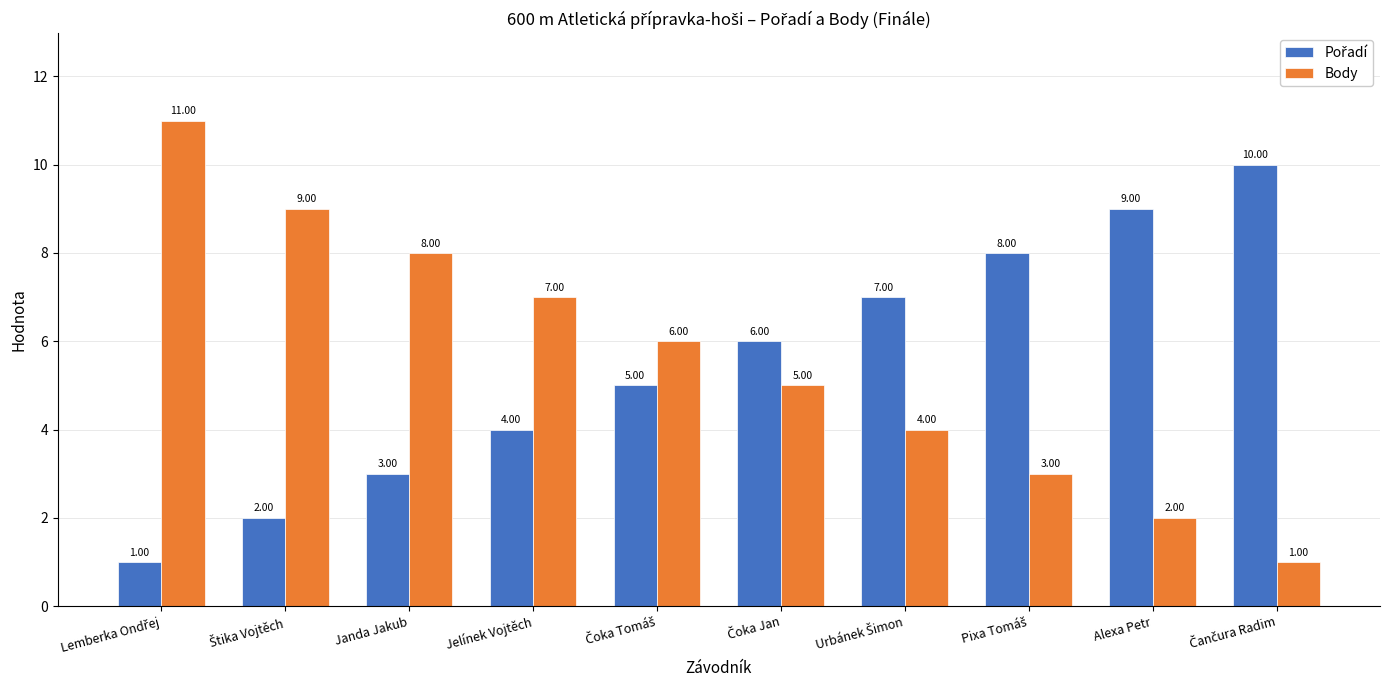

How many Body values are between 3 and 8?

6